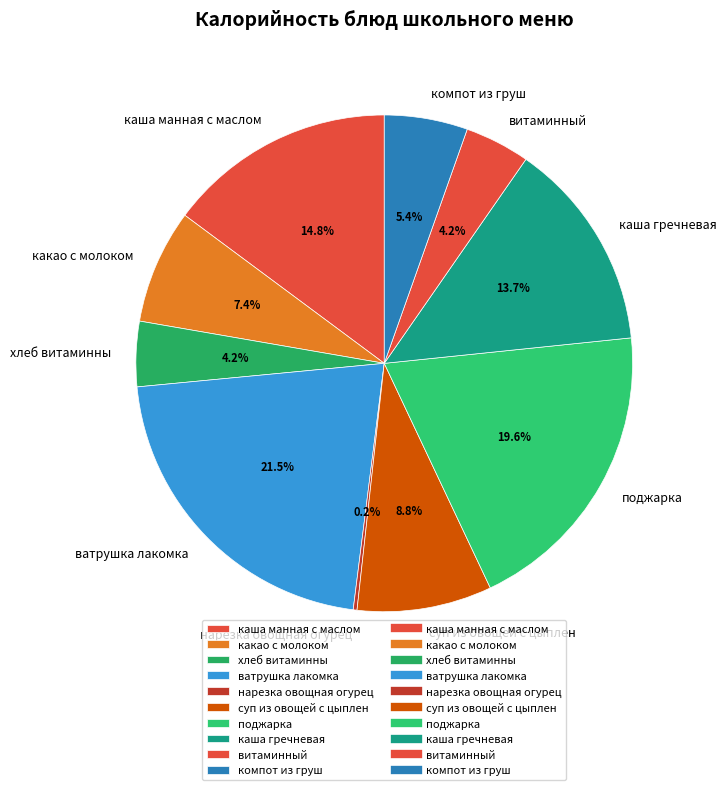

Which has a higher value, витаминный or каша манная с маслом?

каша манная с маслом